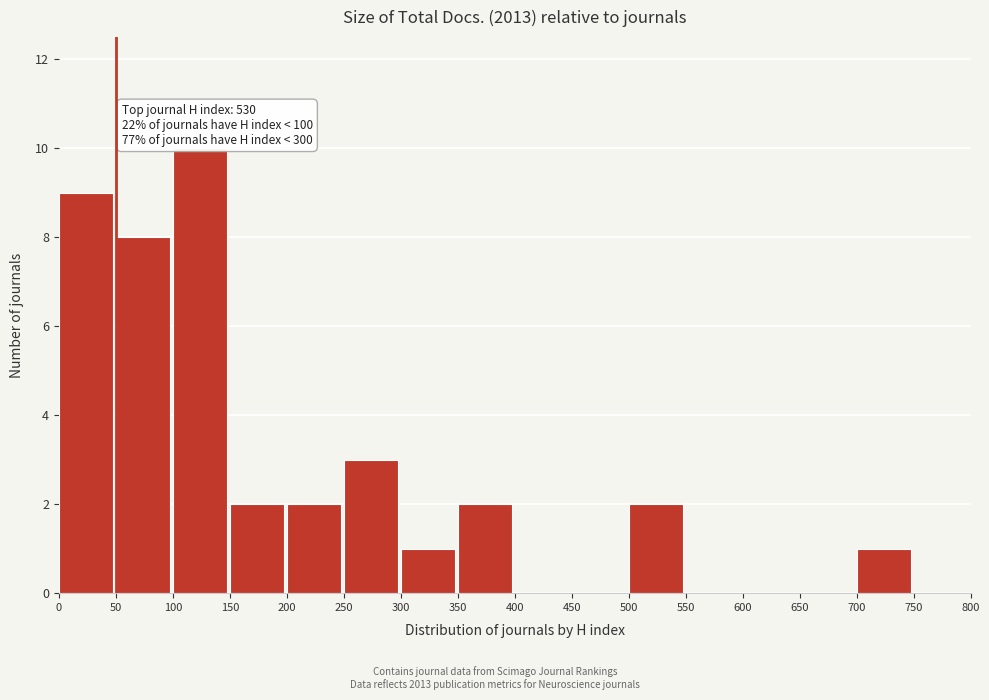

Over which range of the x-axis is the bar tallest?

100 to 150